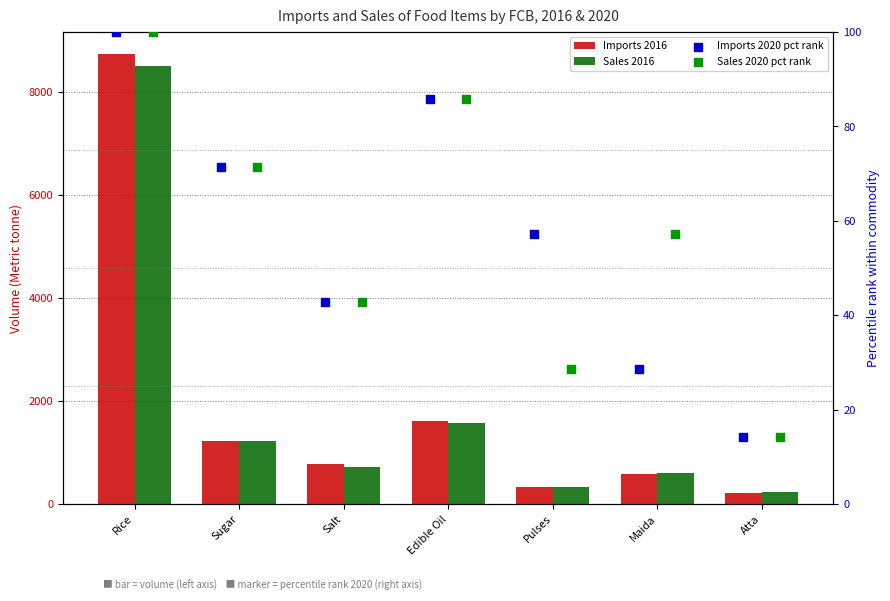

Which series reaches the maximum Y coordinate?

Imports 2016